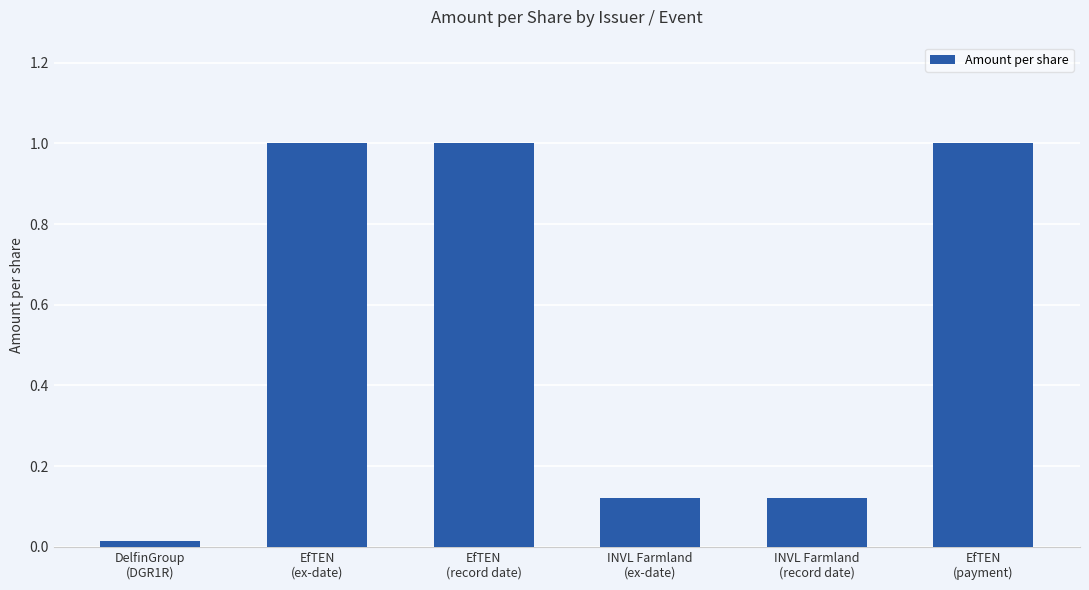

What is the difference between the maximum and second lowest values?

0.9